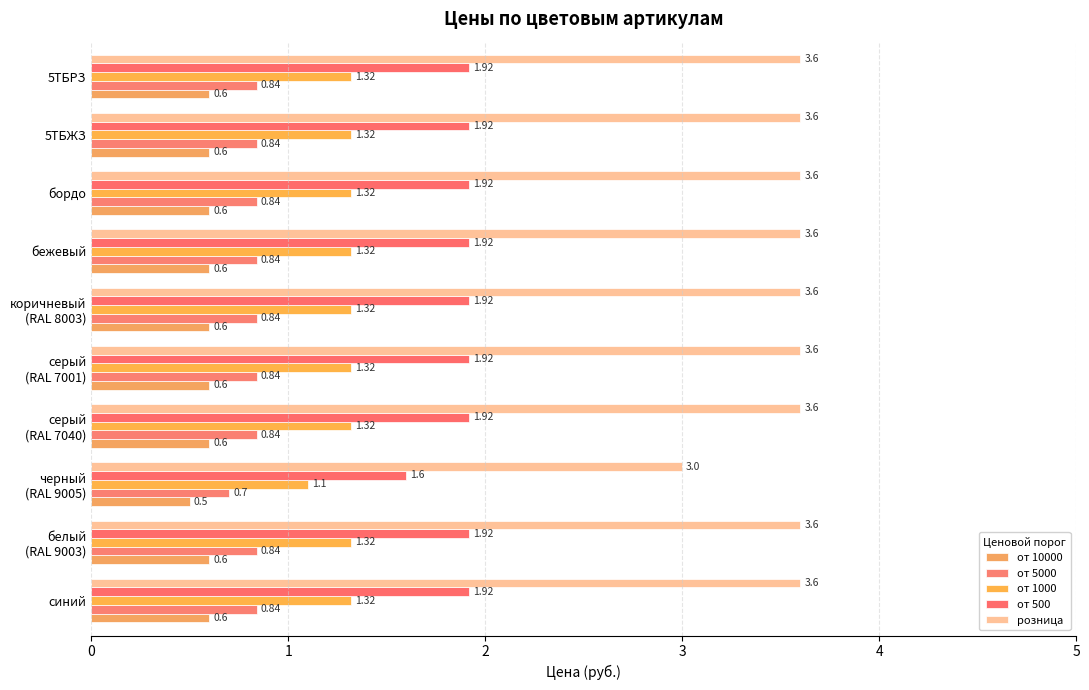

Count the number of categories in the chart.

10